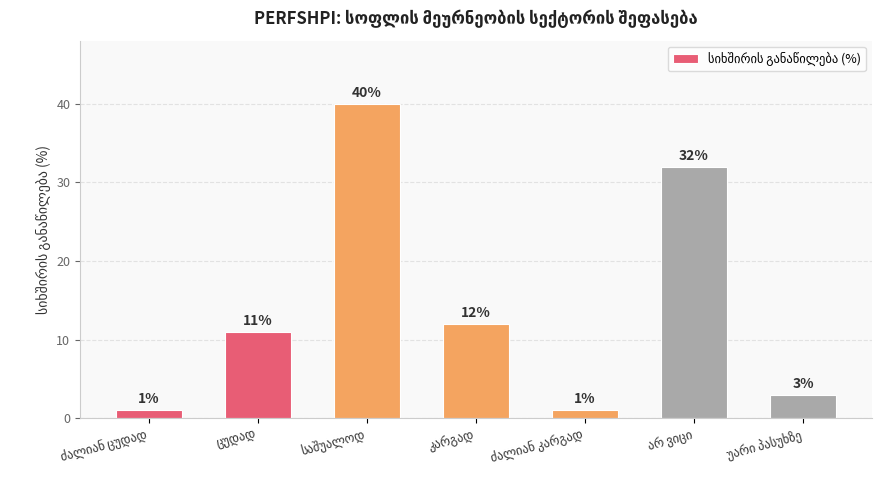

Reading left to right, extract all data points from this chart.

1	11	40	12	1	32	3